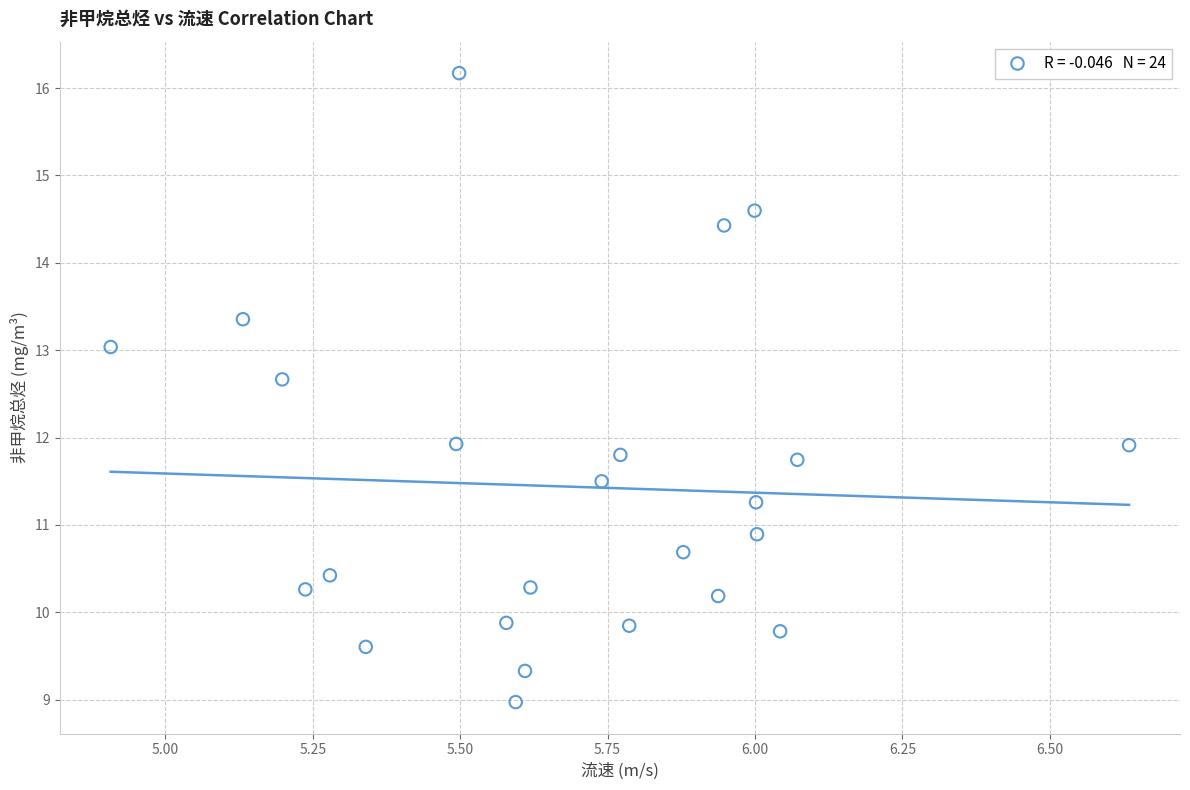

What is the range of X values (max minus min)?

1.7